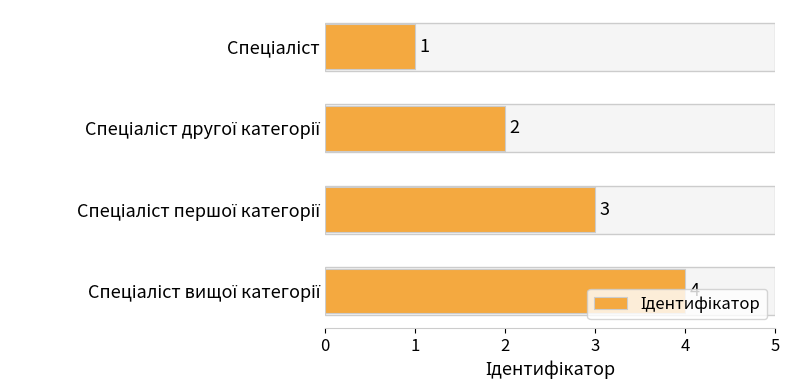

What is the sum of all values?

10